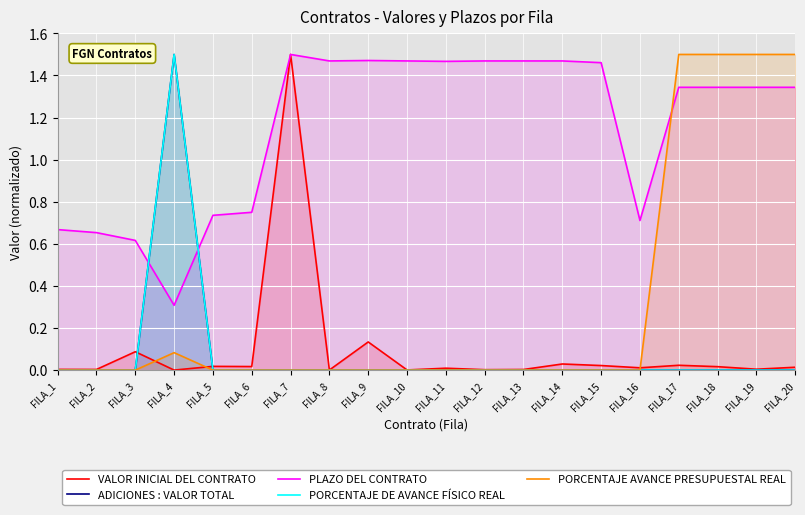

Between FILA_4 and FILA_20, which series saw the biggest shift?

ADICIONES : VALOR TOTAL